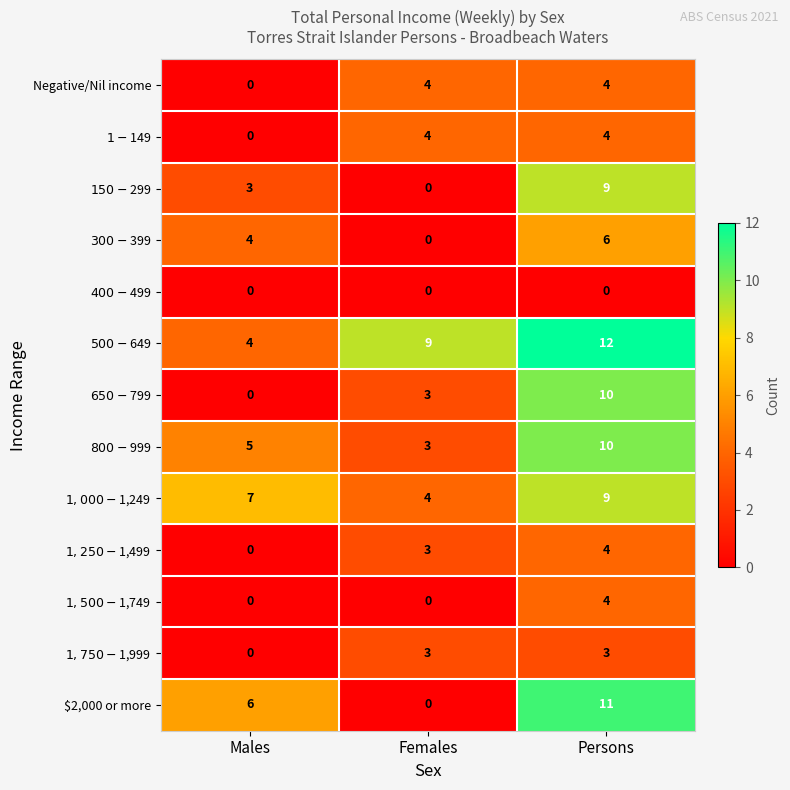

Which series has the largest total across all categories?

$500-$649